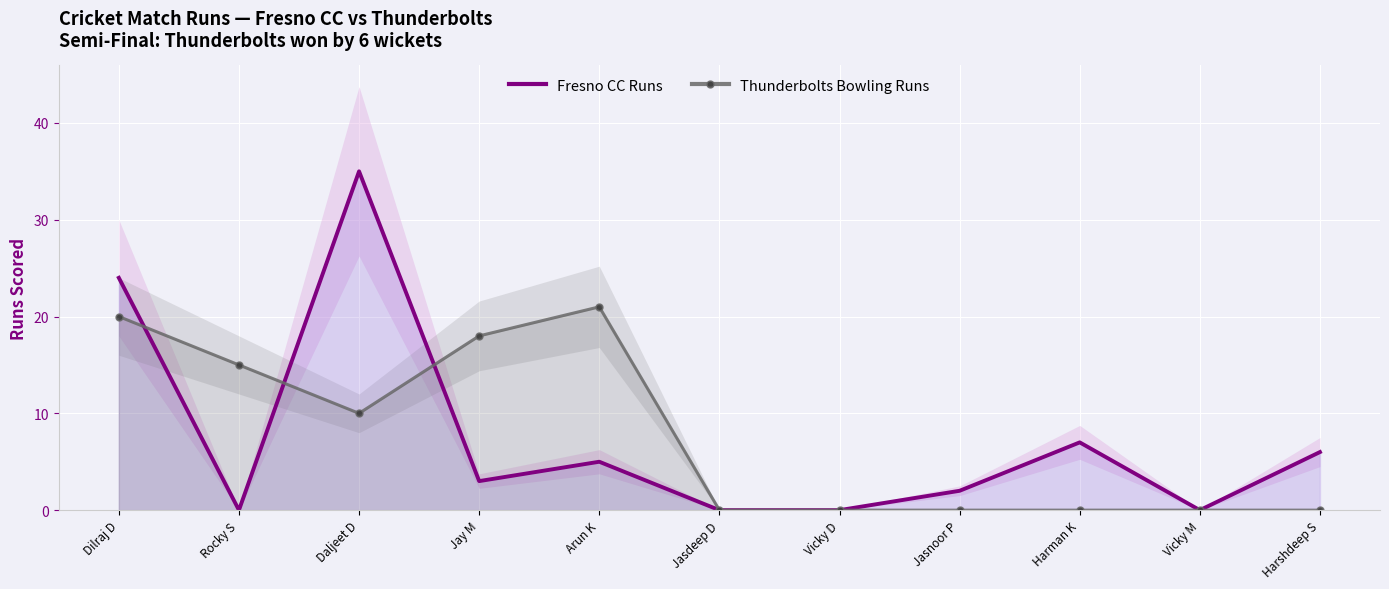

What is the spread (max minus min) of values at Rocky S?

15